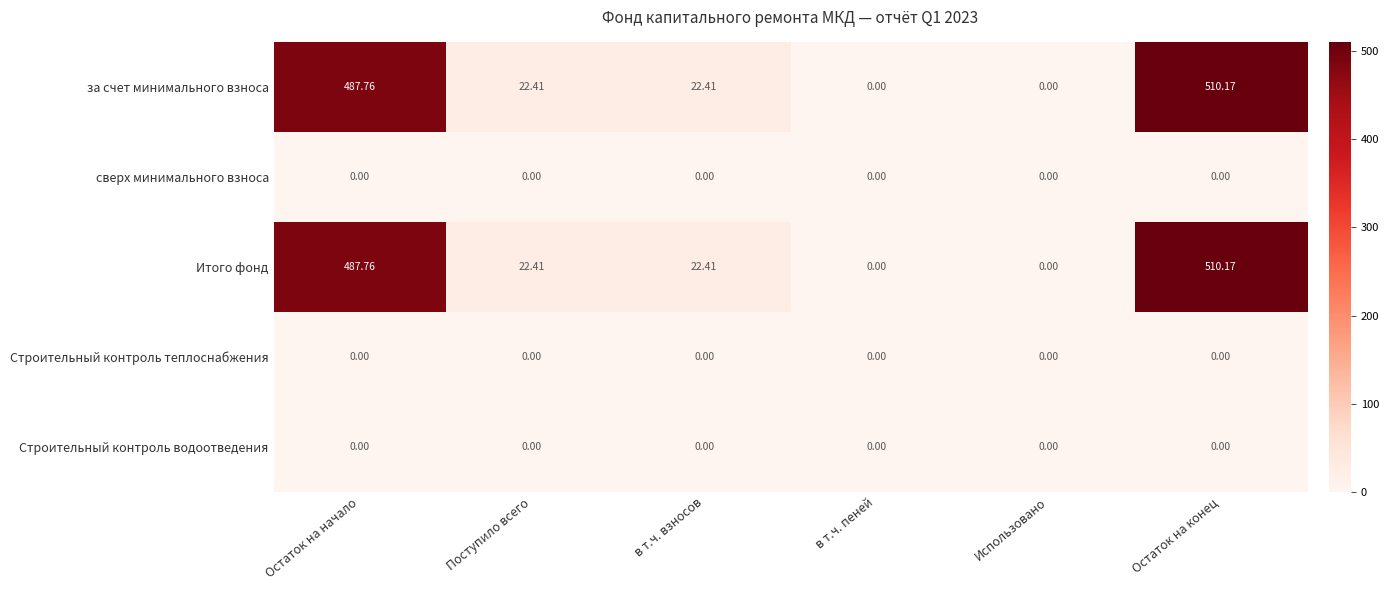

Is the value of за счет минимального взноса at Поступило всего greater than the value of сверх минимального взноса at Поступило всего?

Yes